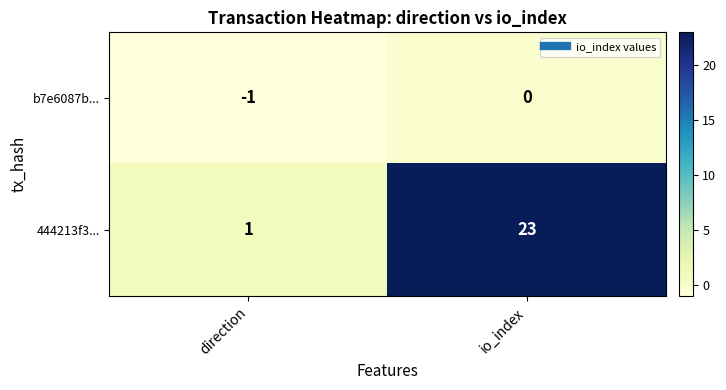

Which category has the highest value across all series?

io_index